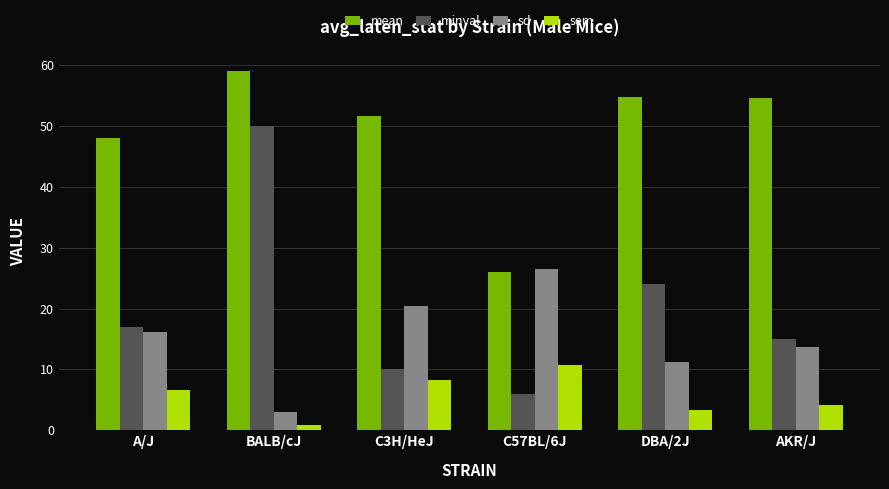

What is the difference between the second highest and second lowest values in the mean series?

6.8